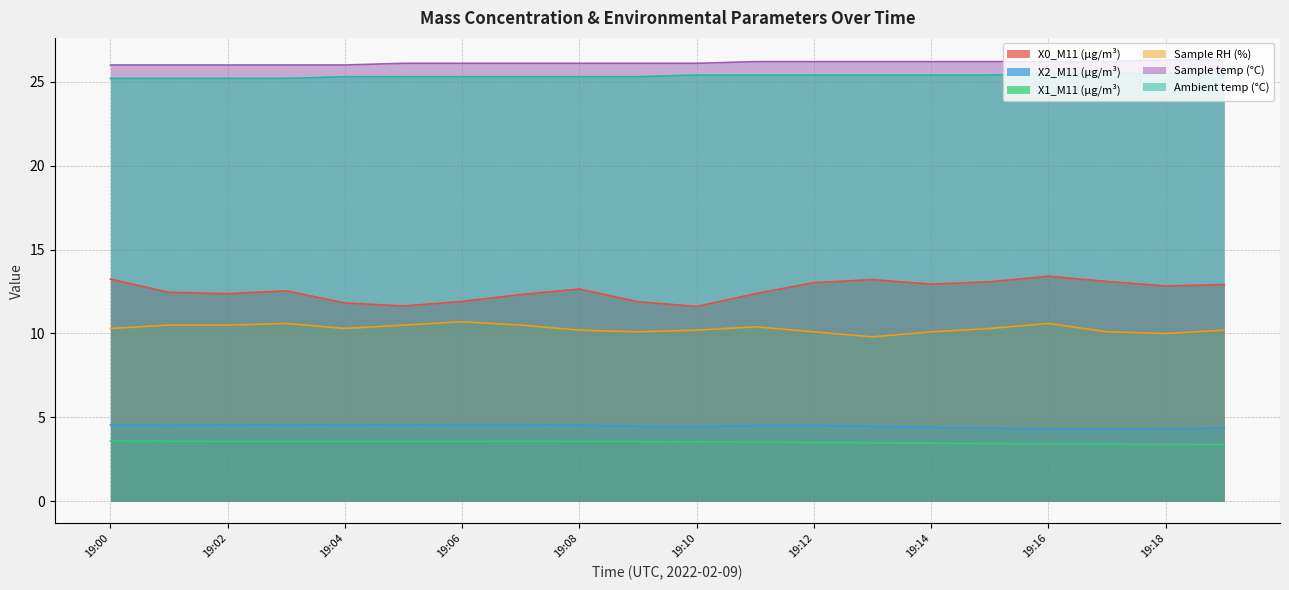

What is the approximate value of Ambient temp (°C) at 19:17?

25.5